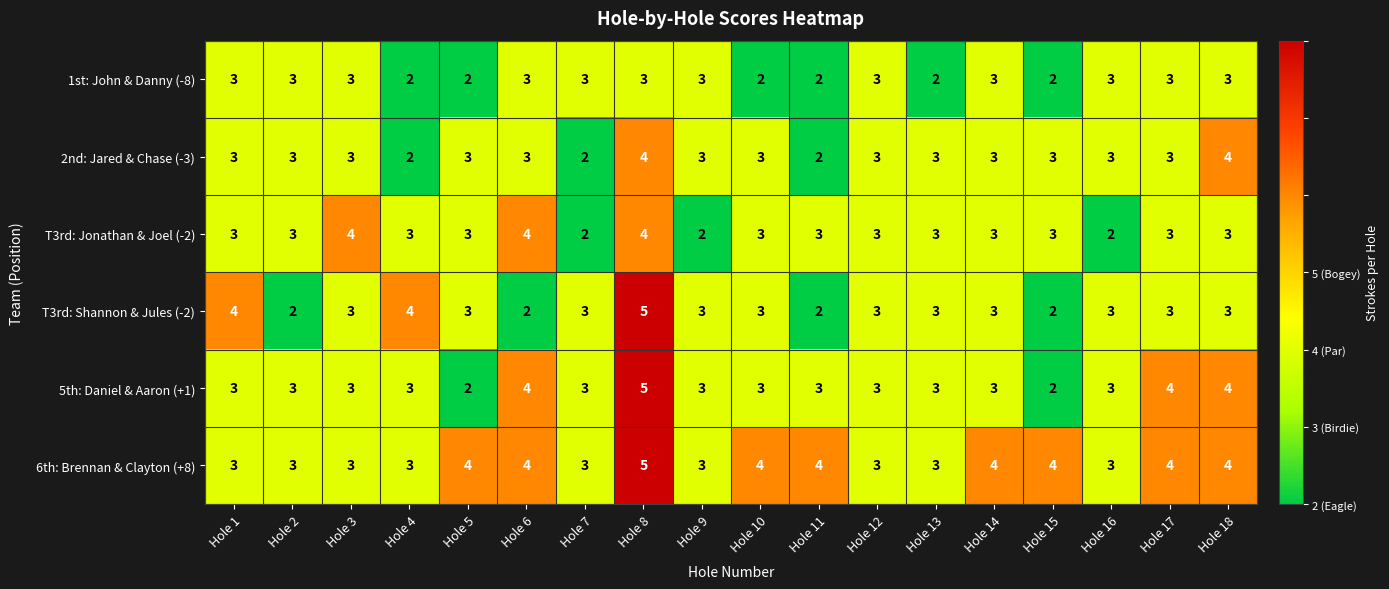

Count the T3rd: Shannon & Jules (-2) values in the range 3 to 4.

13